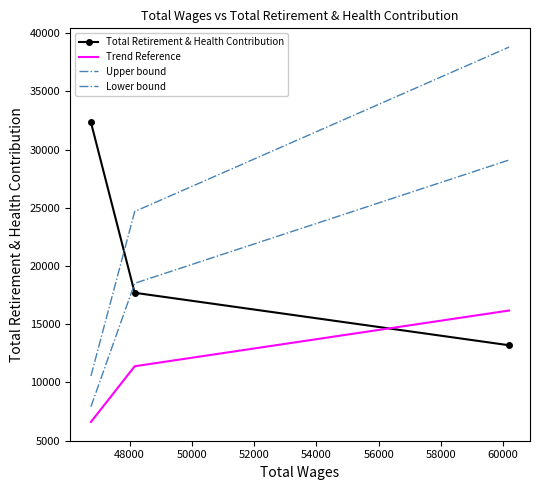

List the series in order of their peak value, highest first.

Upper bound, Total Retirement & Health Contribution, Lower bound, Trend Reference